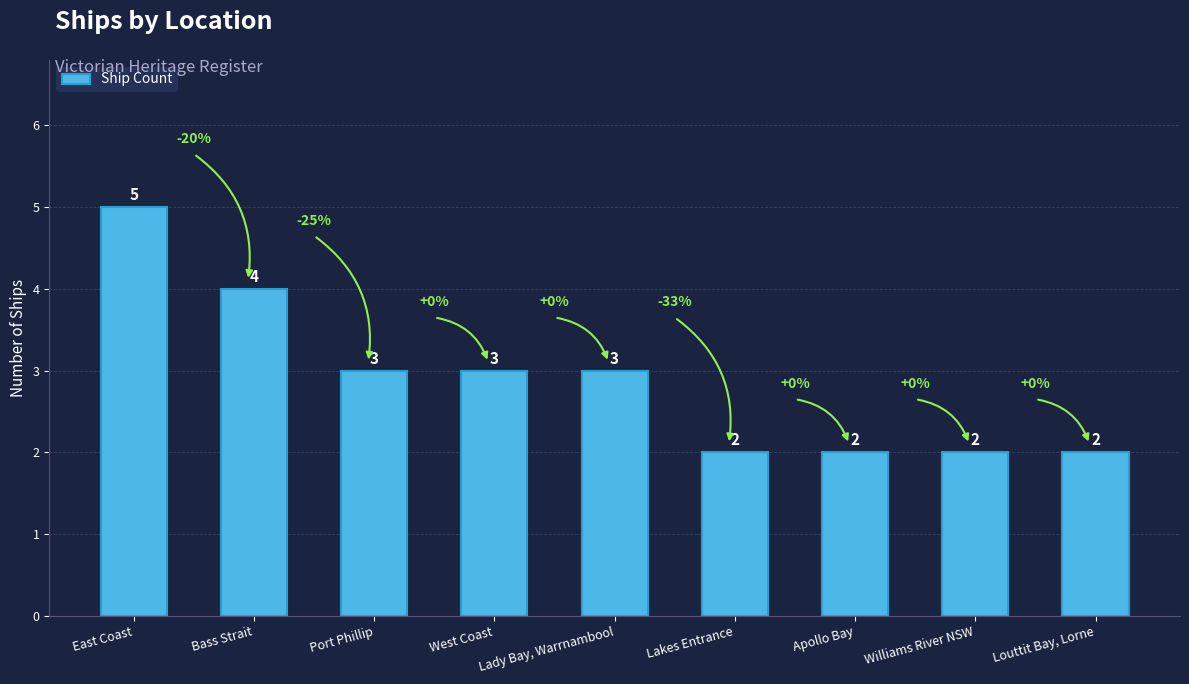

True or false: the data shows 1 at Port Phillip.

False